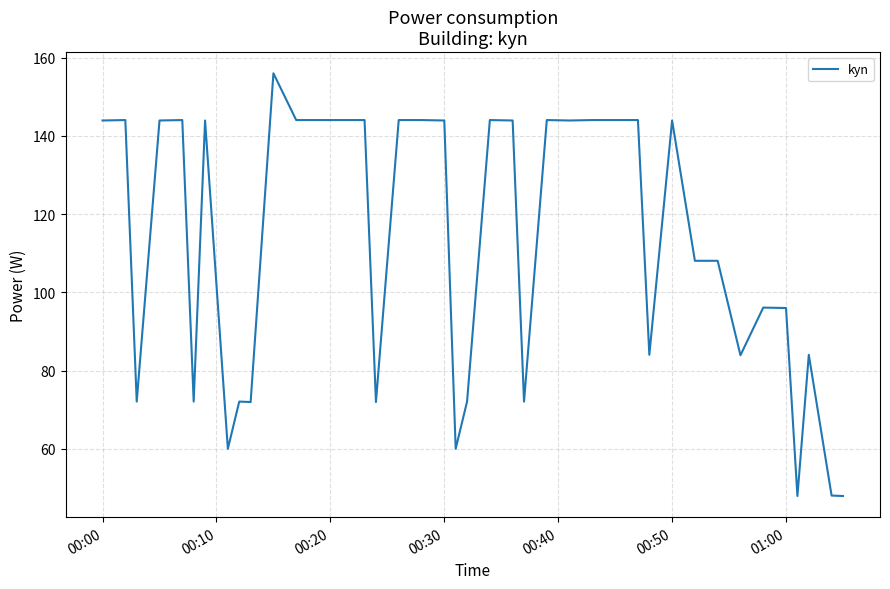

What is the greatest value displayed?

156.0